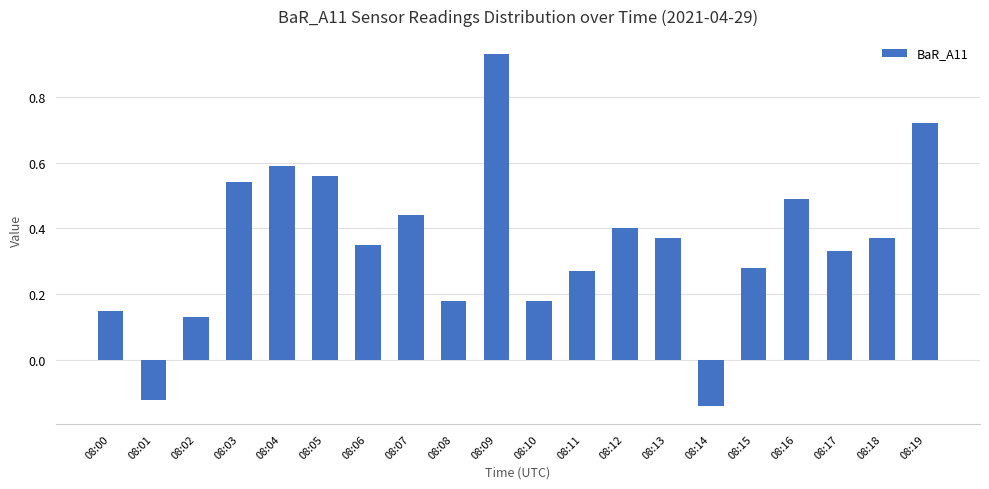

What is the sum of all values?

7.0